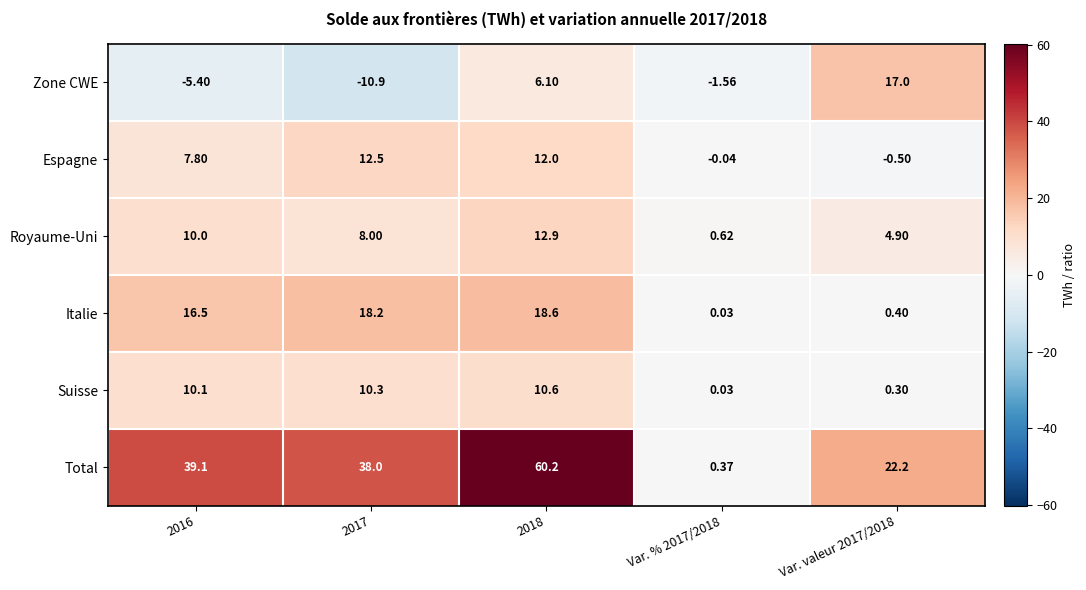

Rank the series by their maximum value, from lowest to highest.

Suisse, Espagne, Royaume-Uni, Zone CWE, Italie, Total